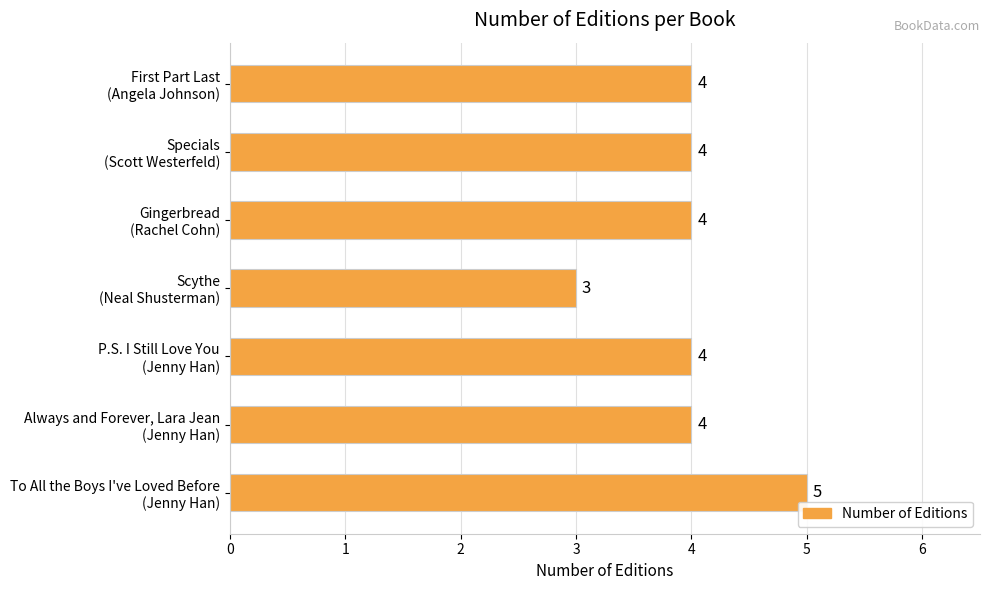

Reading bottom to top, what are all the values shown in this chart?

5	4	4	3	4	4	4